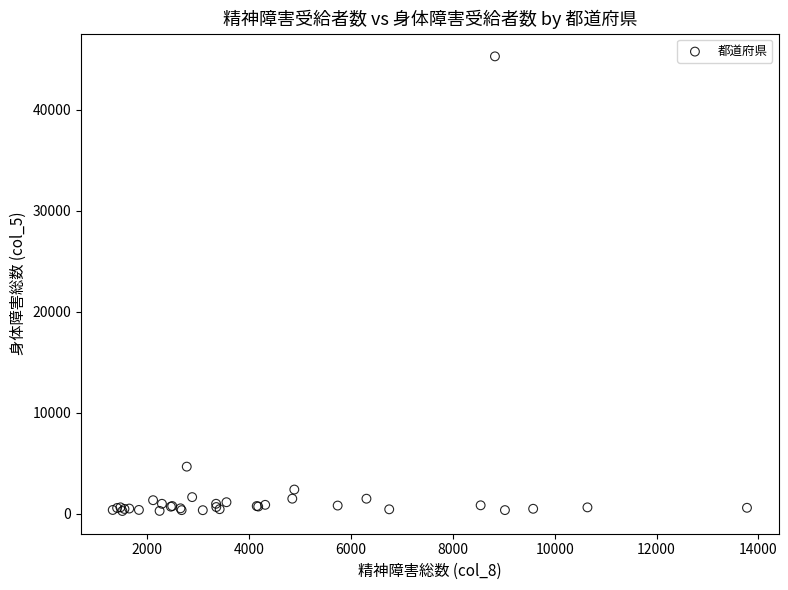

What Y value in the scatter plot is closest to 22784?

4657